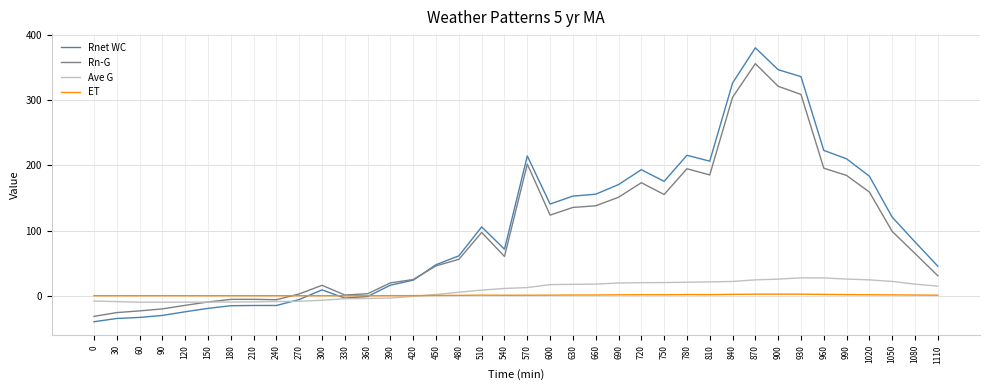

What is the spread (max minus min) of values at 480?

60.6